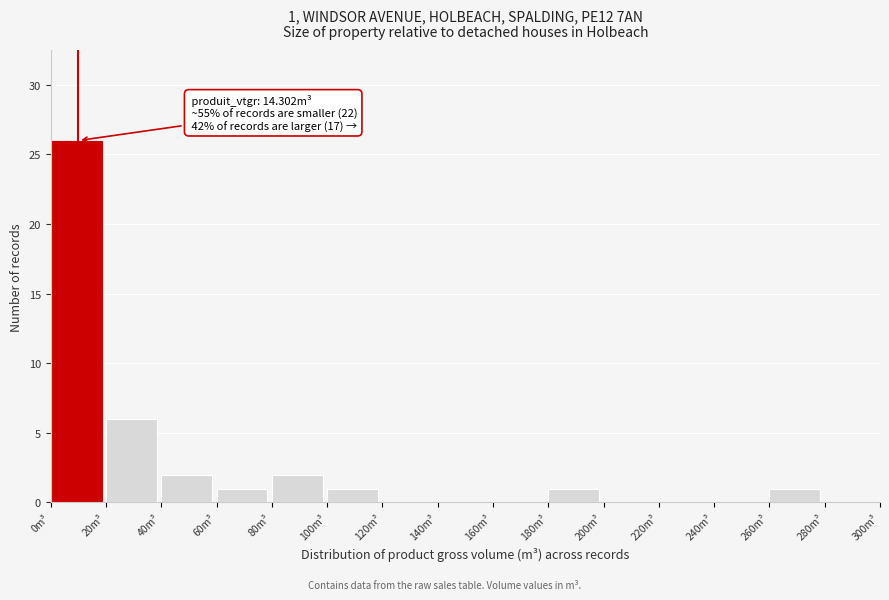

Which range on the x-axis has the tallest bar?

0 to 20